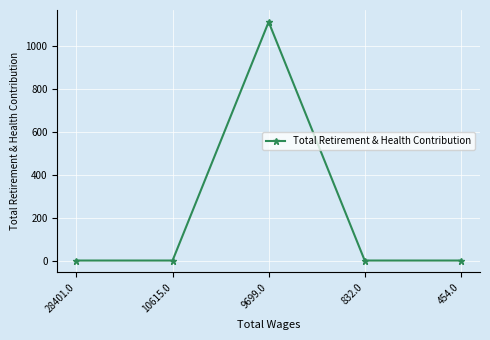

Which has a higher value, 9699.0 or 454.0?

9699.0